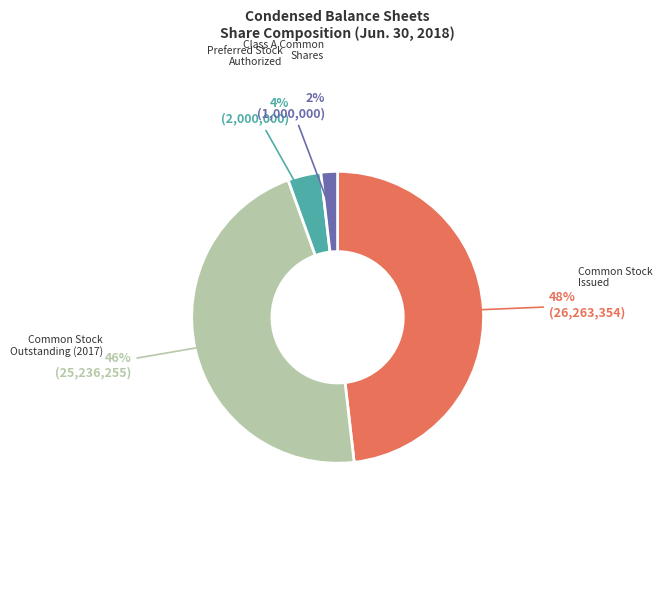

Does any single category account for the majority?

No